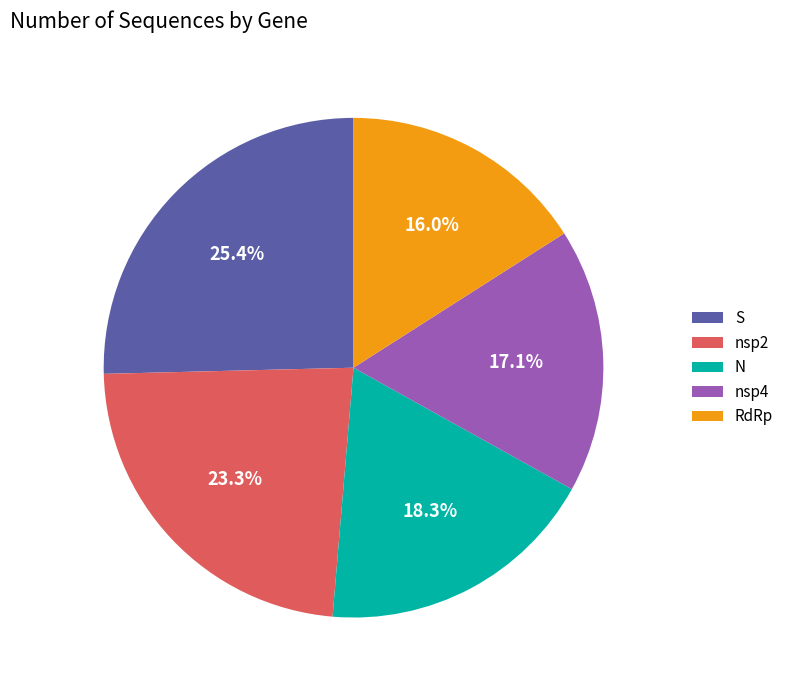

Rank the categories by value from highest to lowest.

S, nsp2, N, nsp4, RdRp